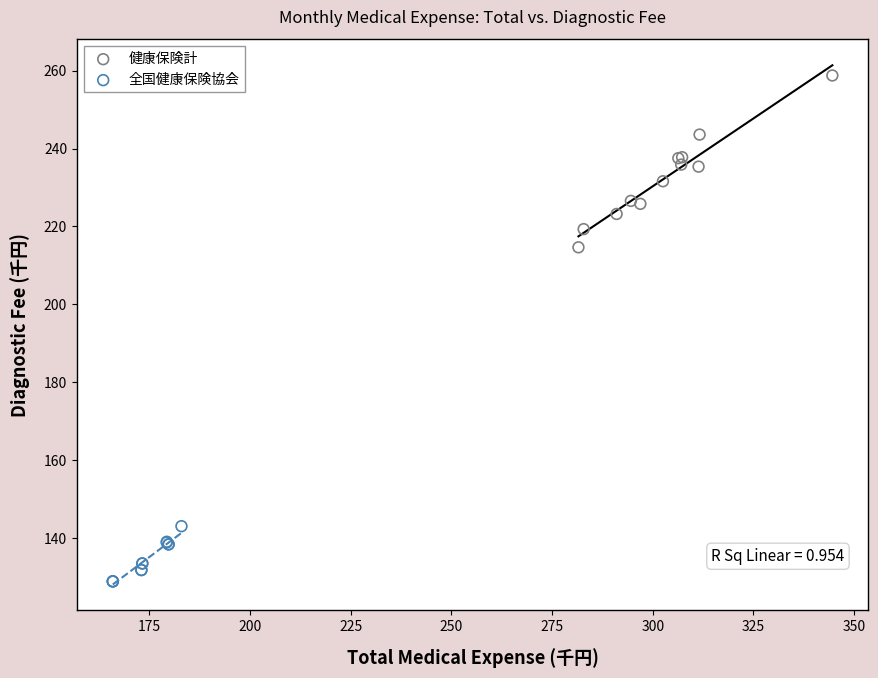

Which series reaches the maximum Y coordinate?

健康保険計